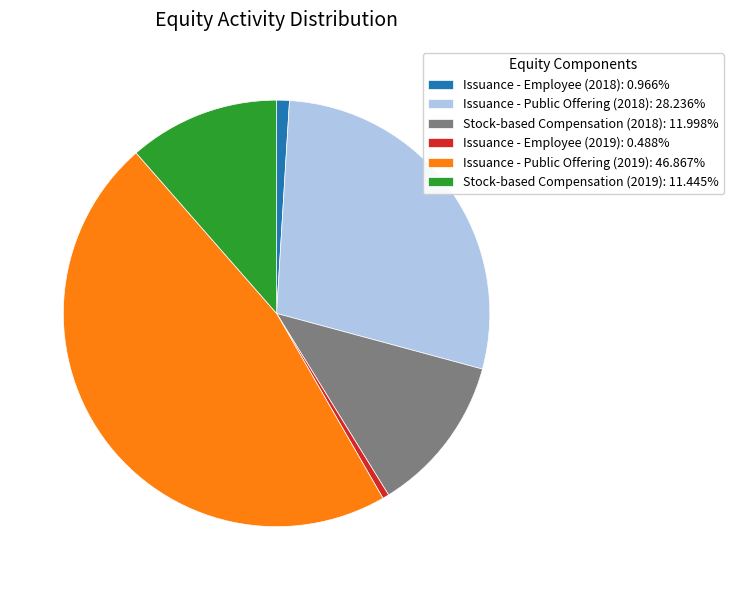

Does Issuance - Public Offering (2019): 46.867% account for over 50% of the chart?

No